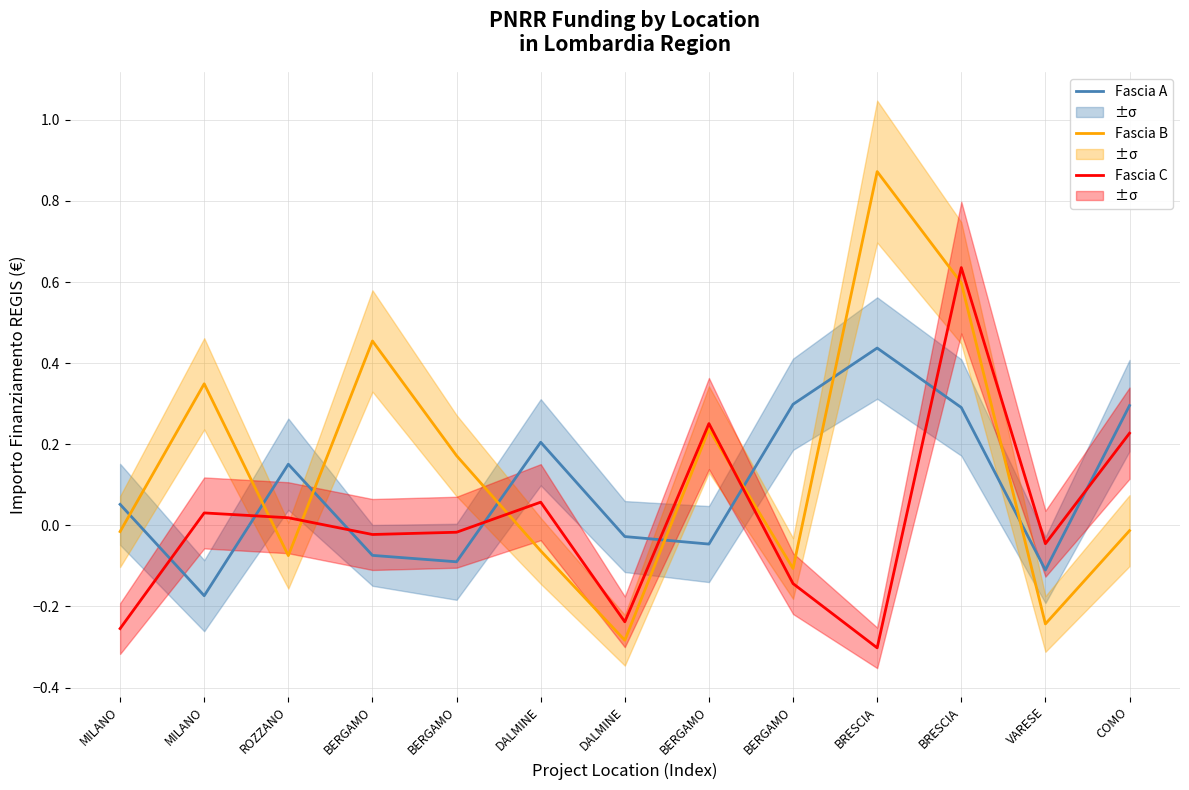

How many values in Fascia C are above zero?

6